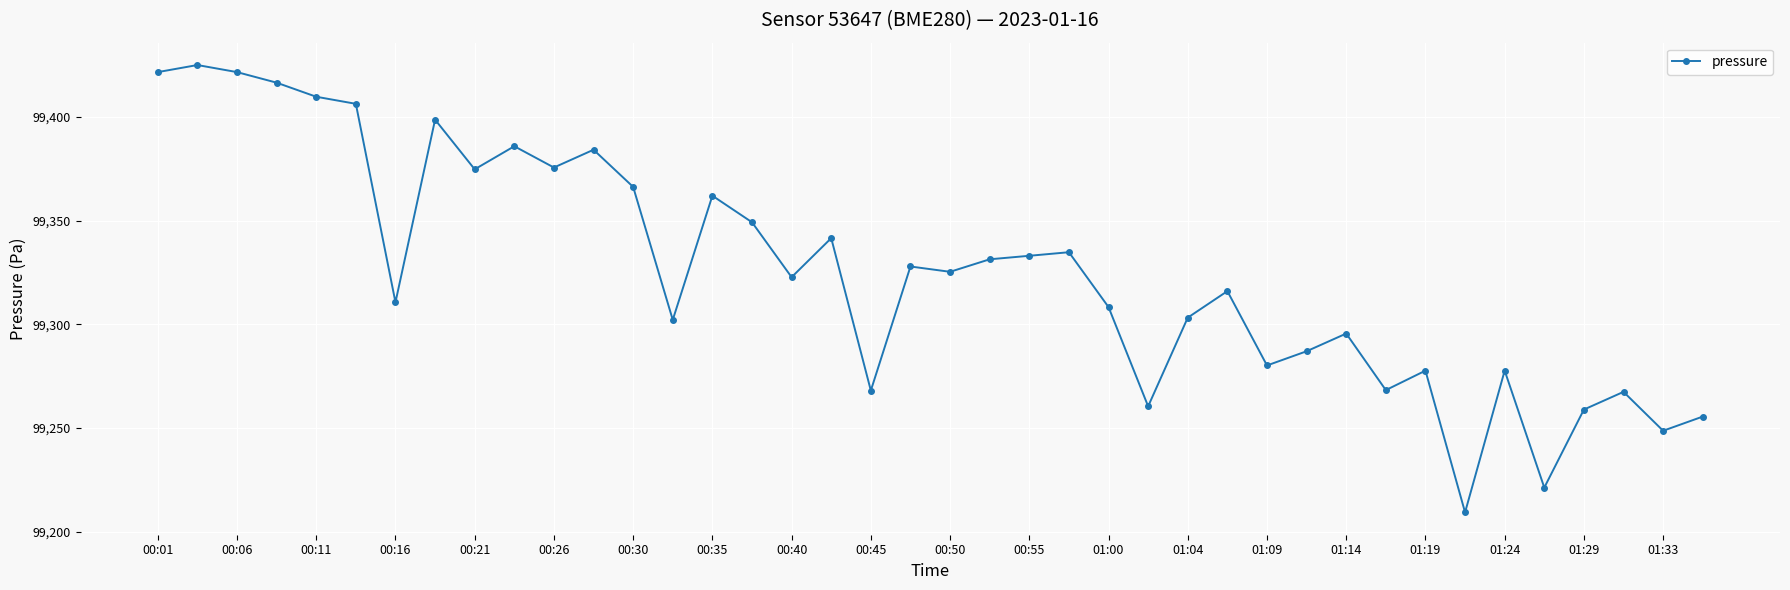

What is the sum of all values?

3973028.7